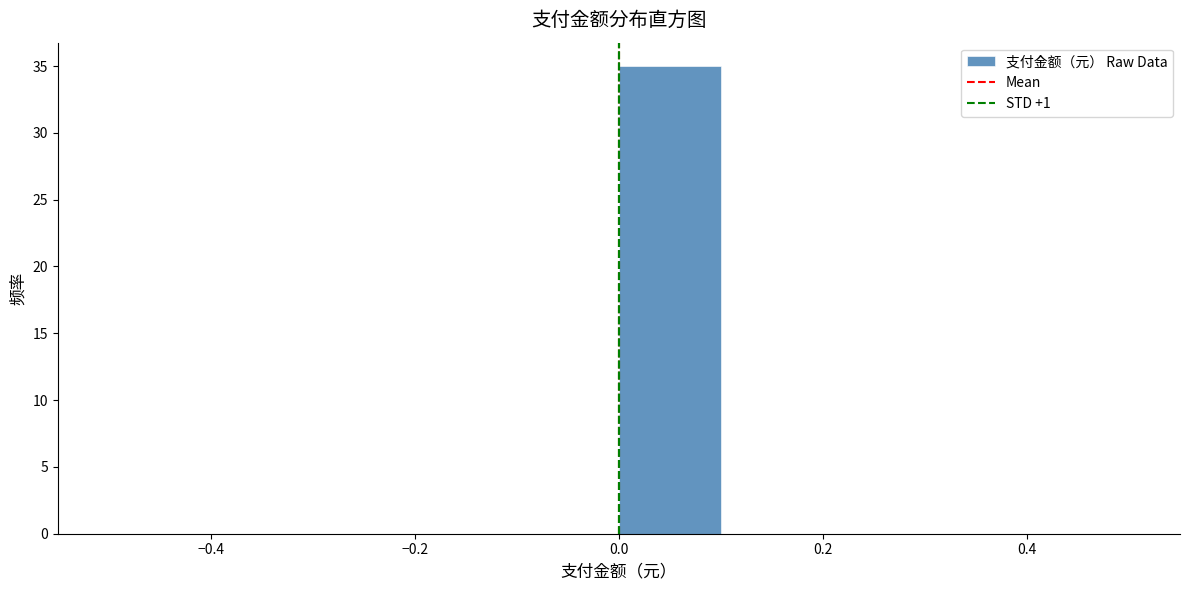

Reading left to right, transcribe this chart: for each bar, give the range it covers on the x-axis and its height. The values are not printed on the chart, so give them approximately, as read against the axis.

-0.5 to -0.4: 0
-0.4 to -0.3: 0
-0.3 to -0.2: 0
-0.2 to -0.1: 0
-0.1 to 0.0: 0
0.0 to 0.1: 35
0.1 to 0.2: 0
0.2 to 0.3: 0
0.3 to 0.4: 0
0.4 to 0.5: 0